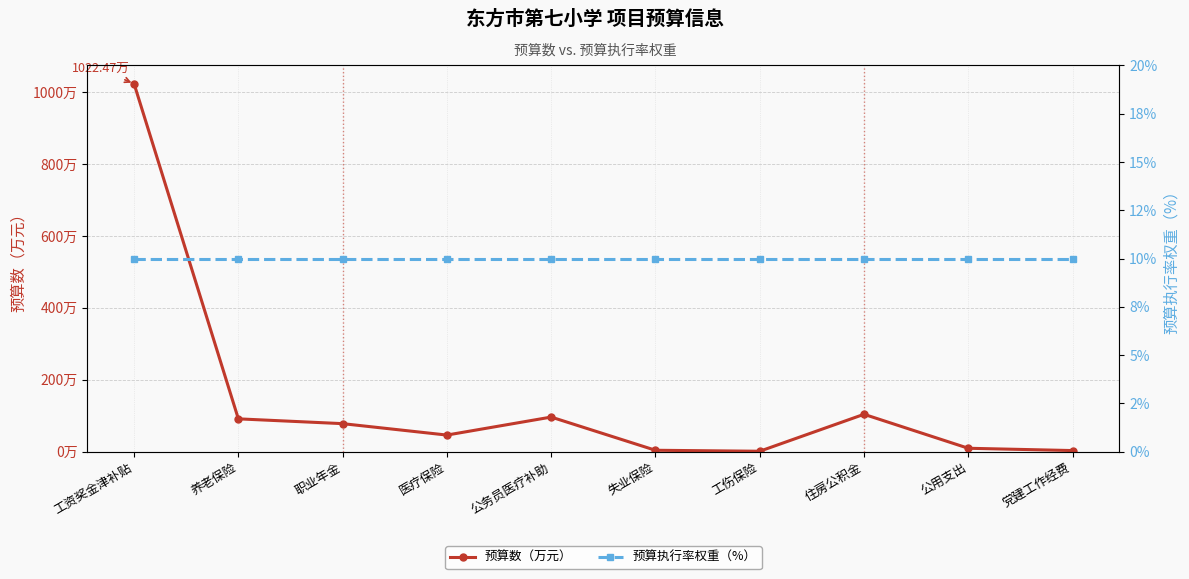

True or false: 预算执行率权重（%） has more than 1 points higher than both neighbors.

False